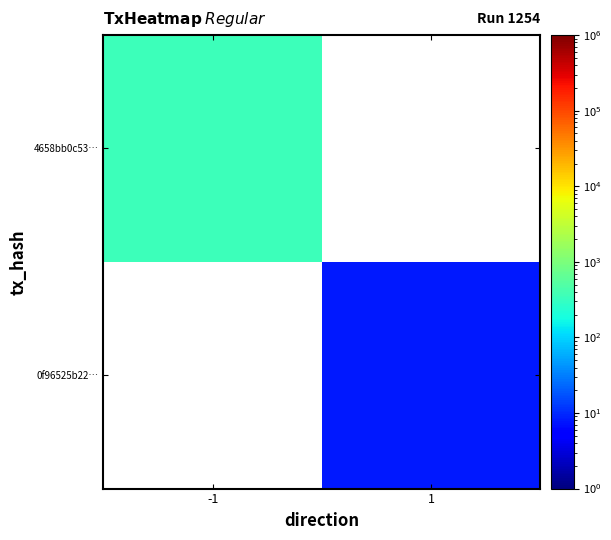

The 4658bb0c53… series shows 144.9 at -1. True or false?

False